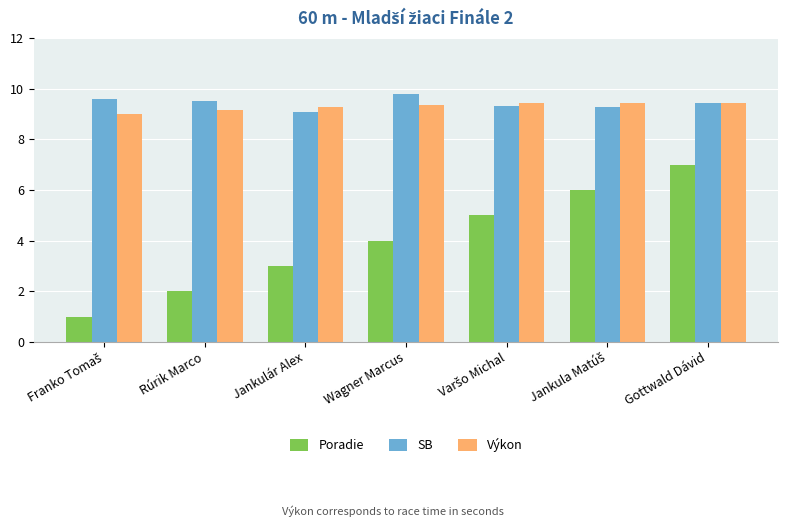

The value of SB at Gottwald Dávid is 9.4. True or false?

True